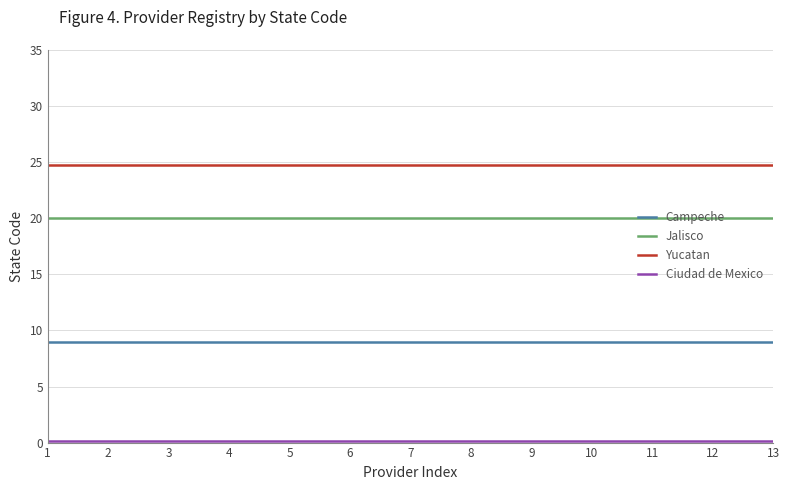

What is the greatest value displayed?

24.7